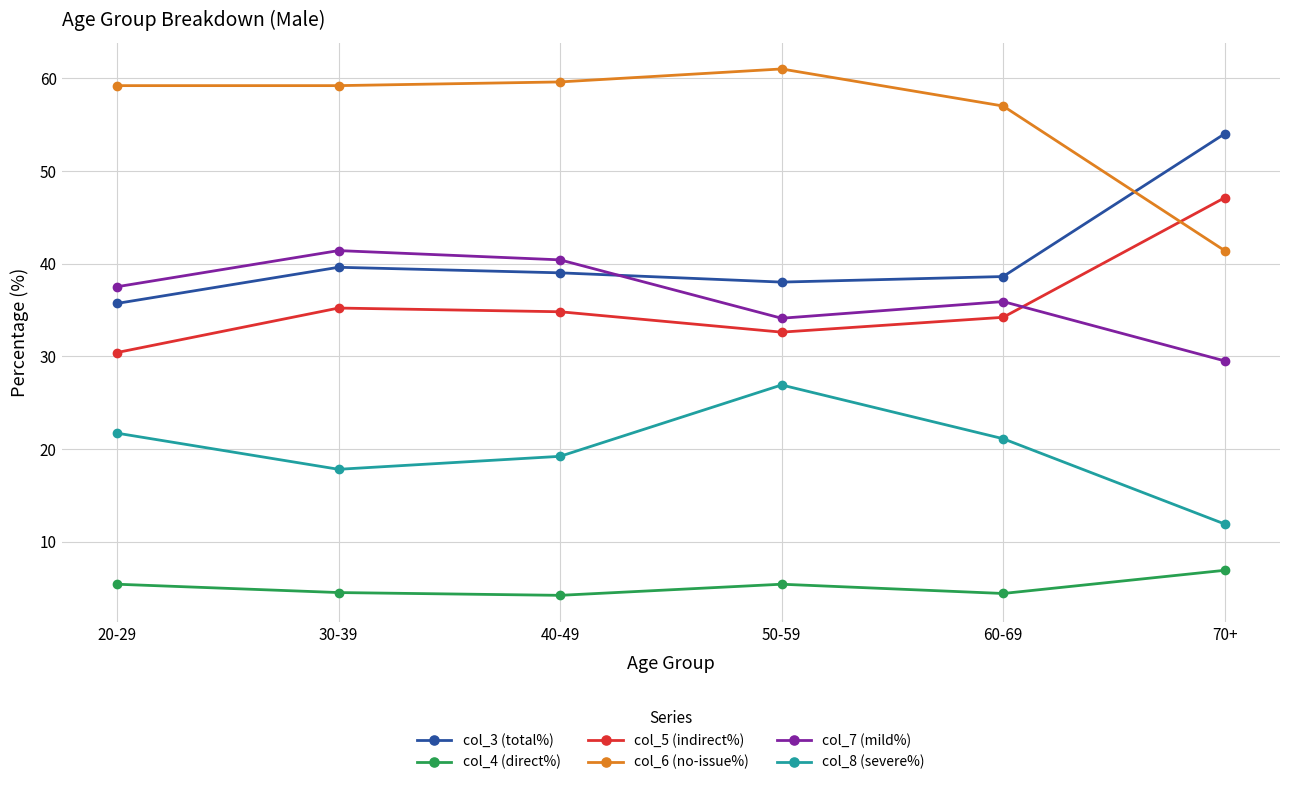

True or false: col_6 (no-issue%) and col_5 (indirect%) cross at least once.

True